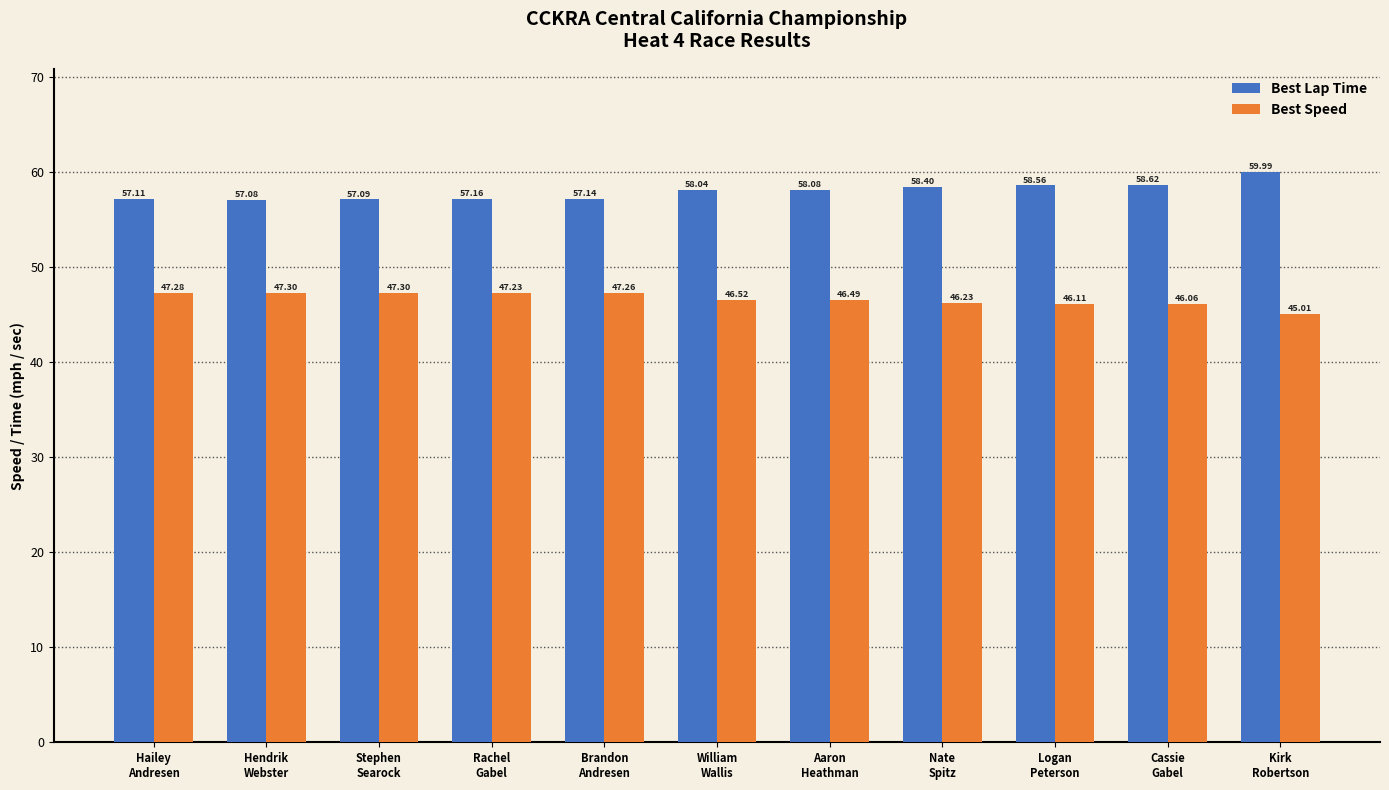

What is the sum of all Best Lap Time values?

637.3